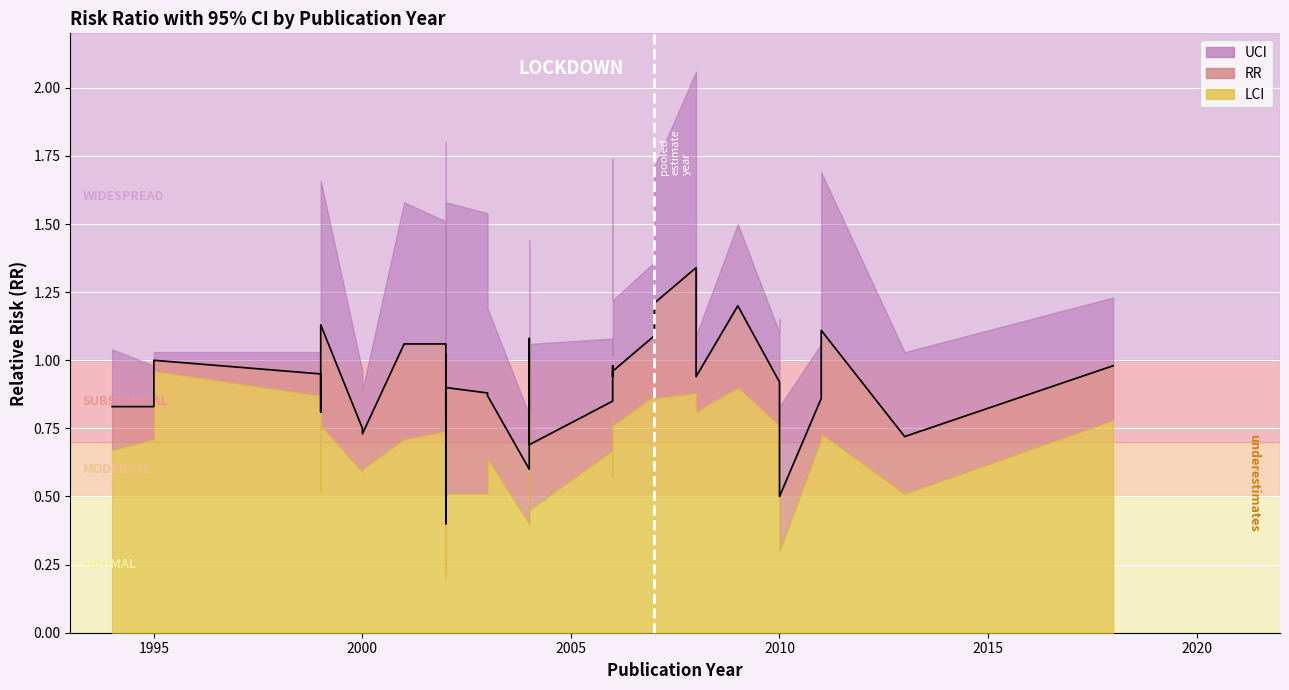

True or false: rr and uci cross at least once.

False